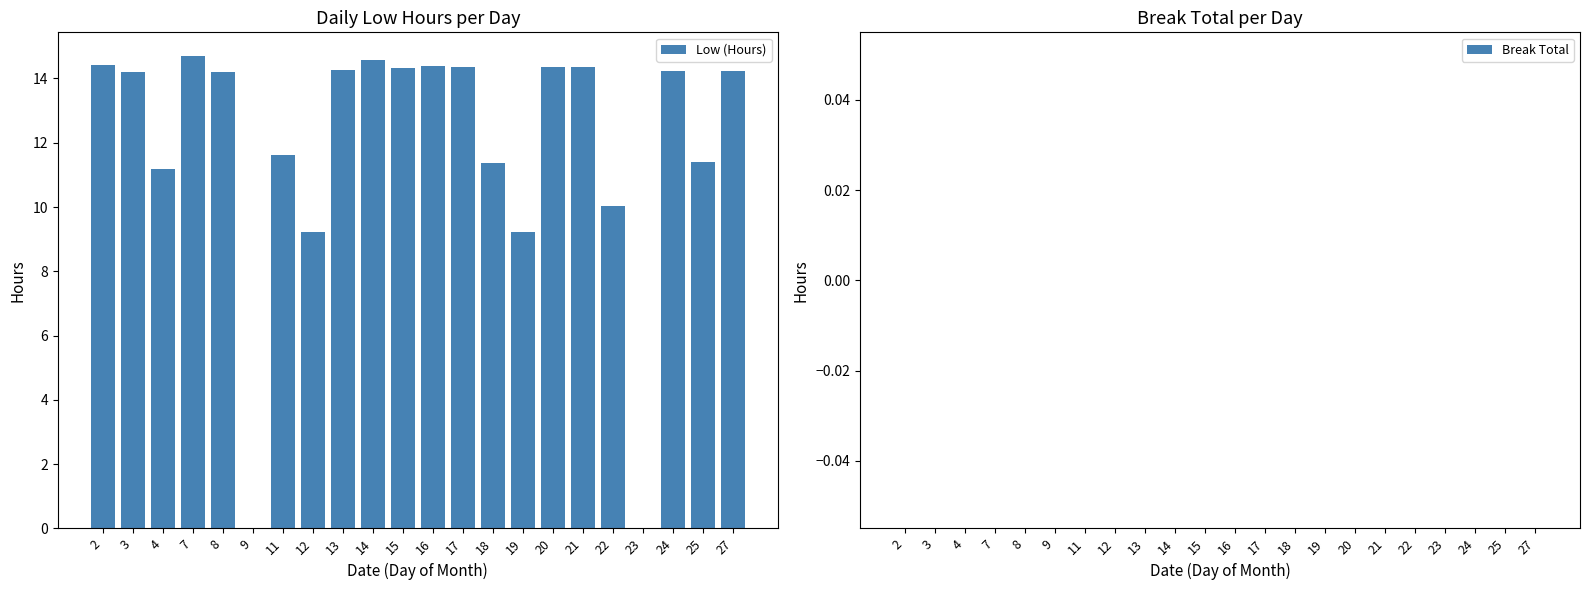

What is the change in value from 8 to 19?

-5.0